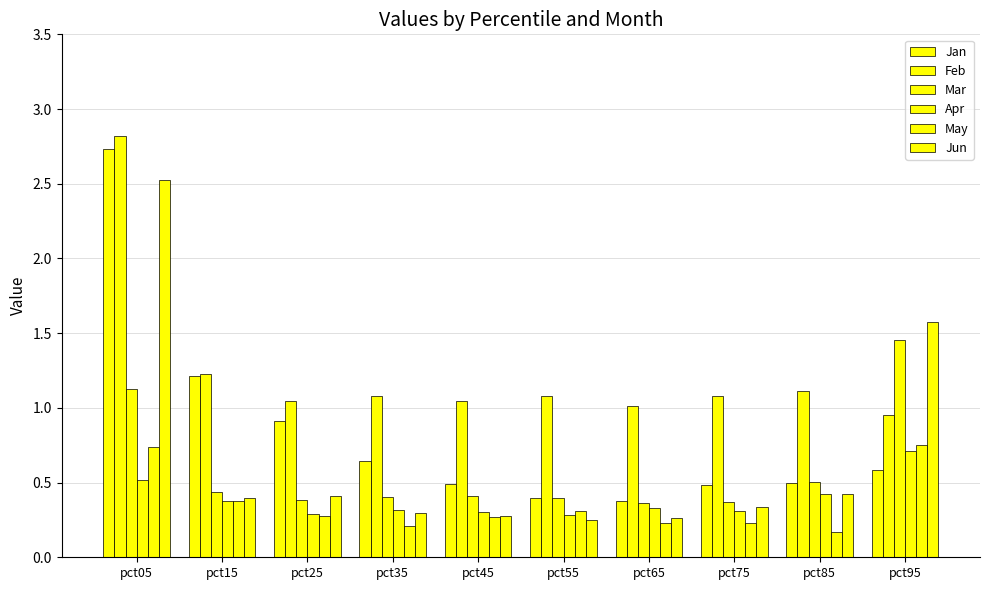

How many groups of bars are there?

10